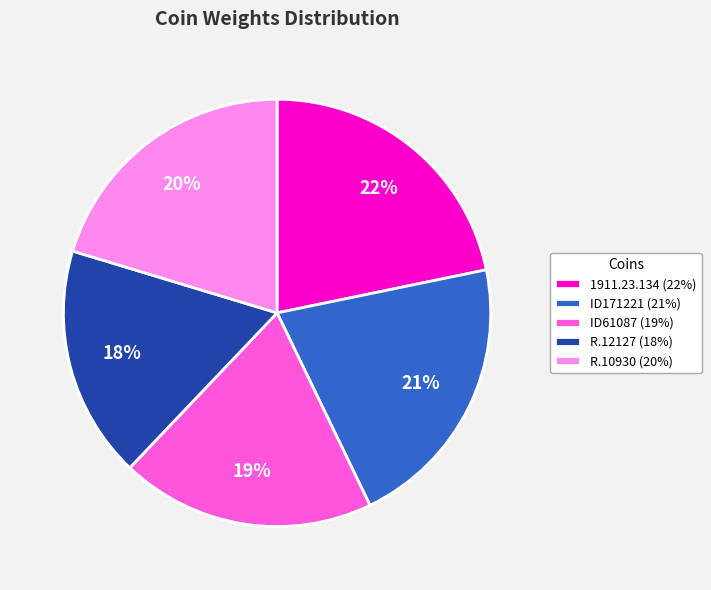

To the nearest percent, what percentage of the pie is ID171221?

21%